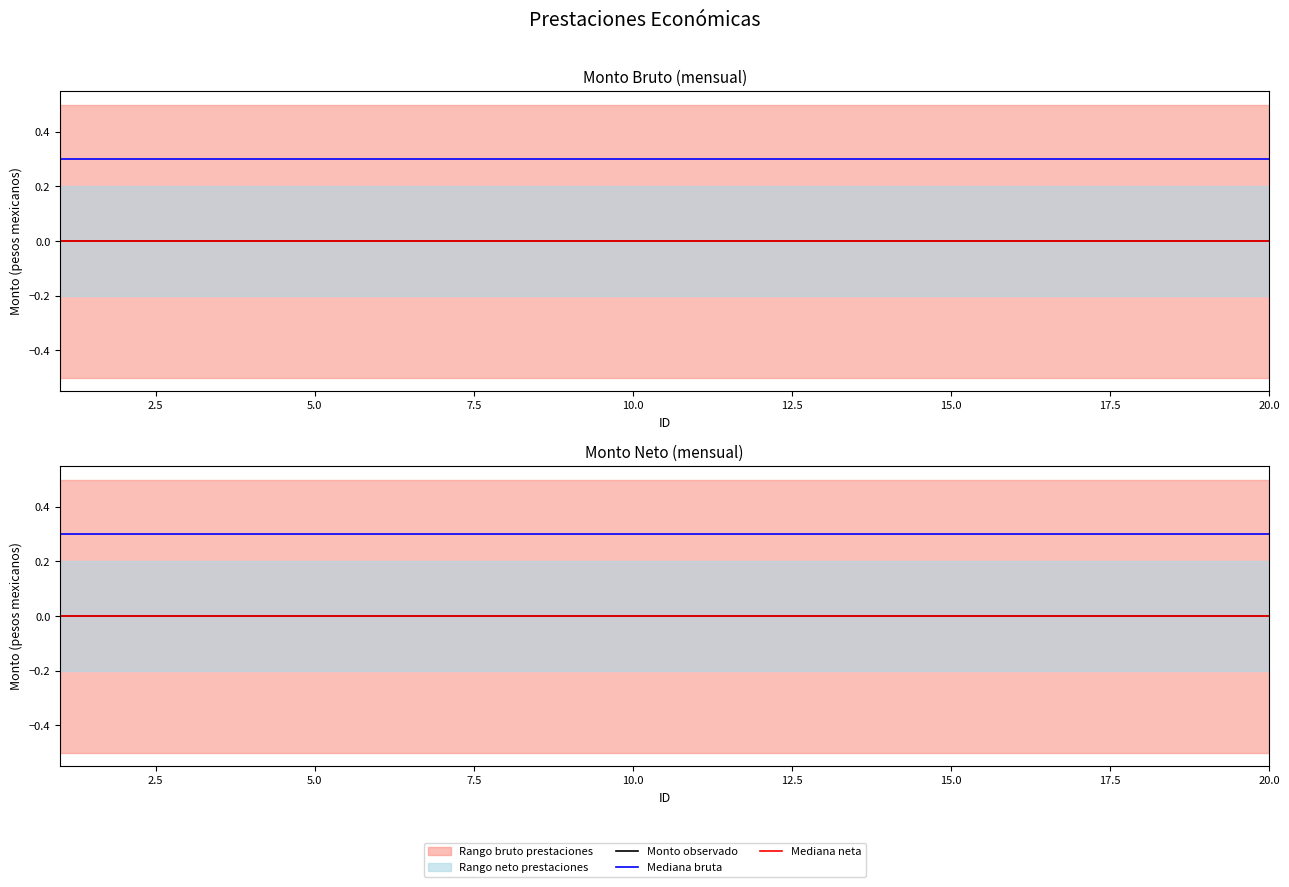

Rank the series by their maximum value, from highest to lowest.

Mediana bruta, Monto observado, Mediana neta